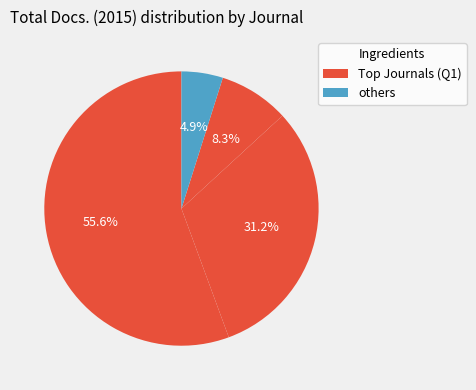

Count the number of slices in the pie.

4